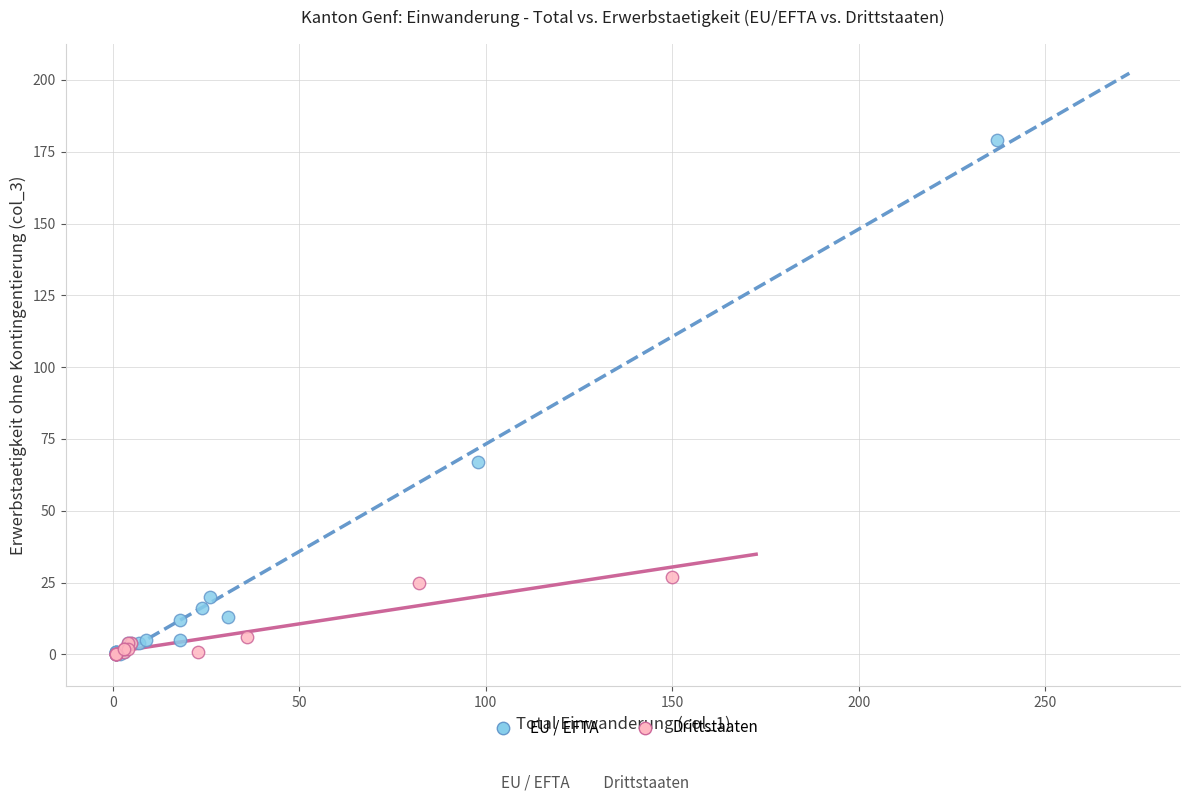

Which series has the largest Y range (max minus min)?

EU / EFTA